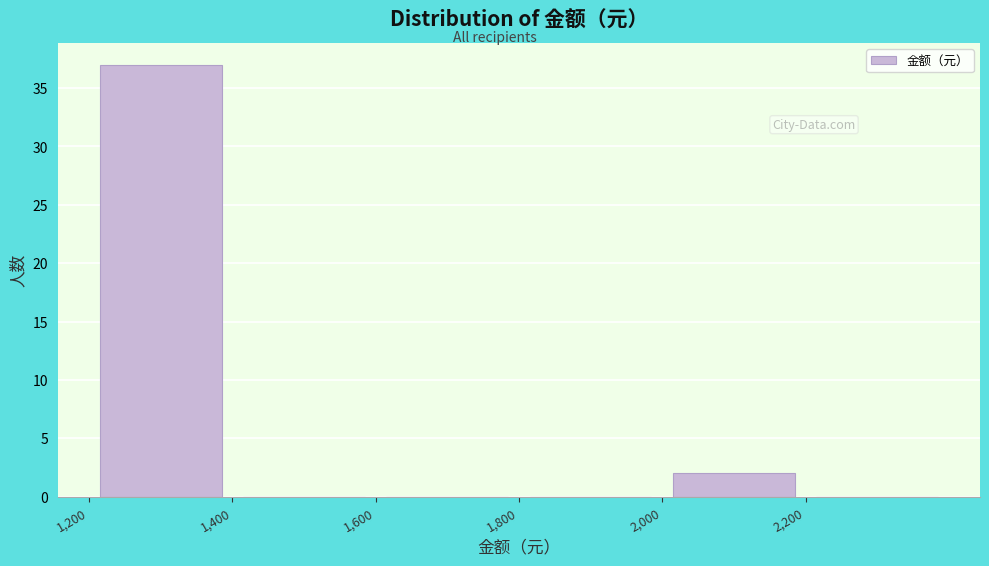

Reading left to right, list every bar in this chart as the range it spans on the x-axis followed by its height. The values are not printed on the chart, so give them approximately, as read against the axis.

1200 to 1400: 37
1400 to 1600: 0
1600 to 1800: 0
1800 to 2000: 0
2000 to 2200: 2
2200 to 2400: 0